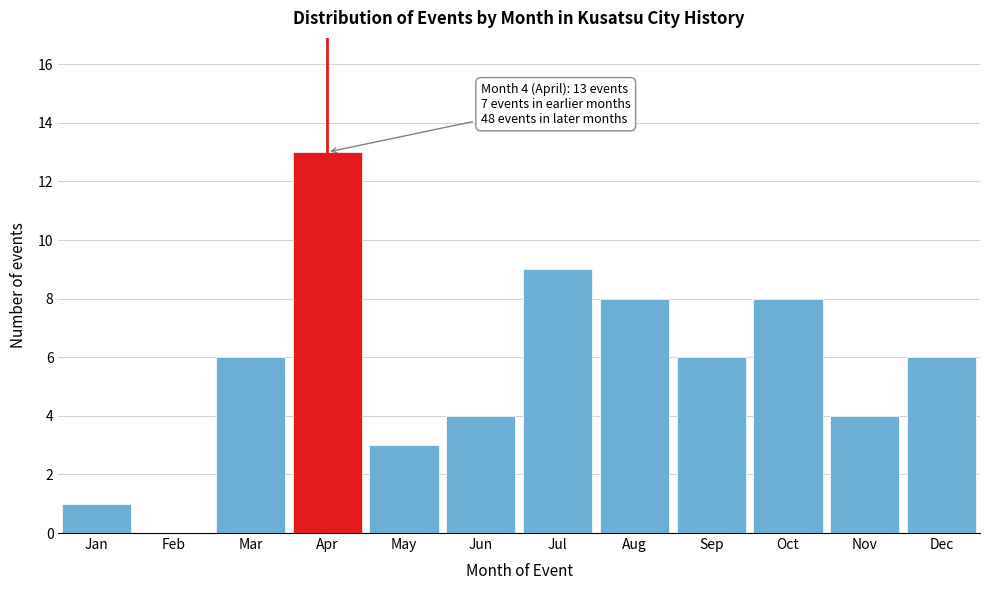

Reading left to right, list all the values displayed in this chart.

Jan=1	Feb=0	Mar=6	Apr=13	May=3	Jun=4	Jul=9	Aug=8	Sep=6	Oct=8	Nov=4	Dec=6